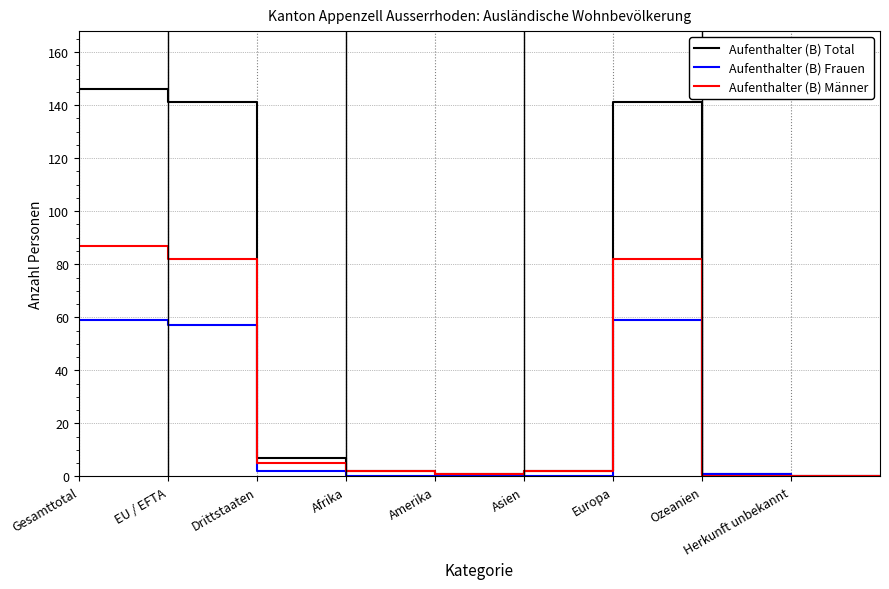

What is the maximum value for Aufenthalter (B) Männer?

87